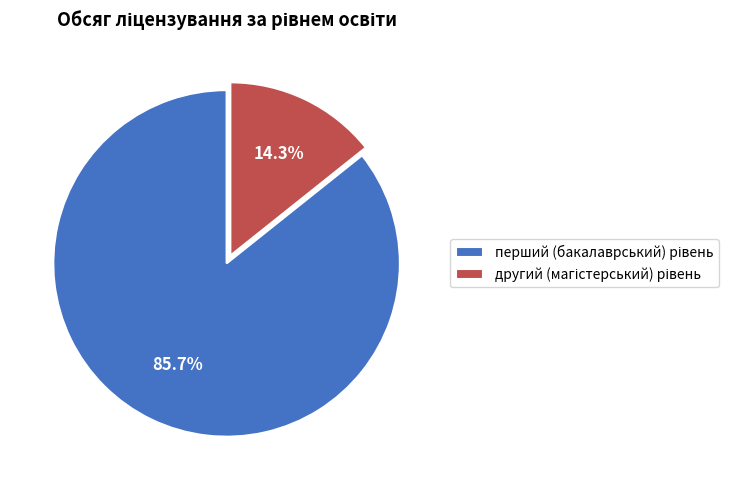

How many slices are in this pie chart?

2